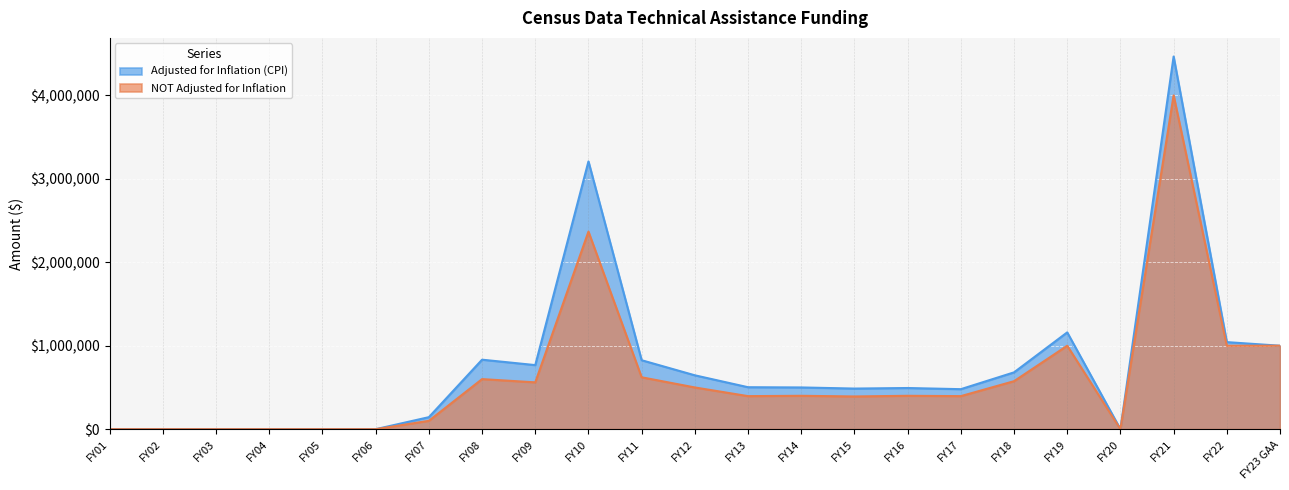

What is the total value across all series at FY09?

1328850